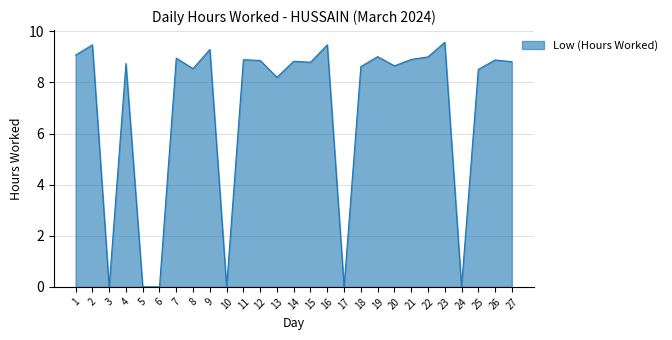

Where is the first local maximum?

2